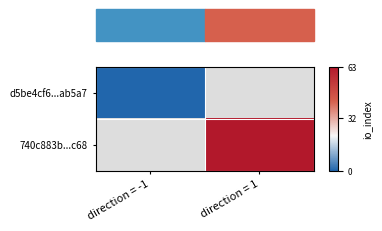

List the series in order of their overall mean, lowest first.

d5be4cf6...ab5a7, 740c883b...c68